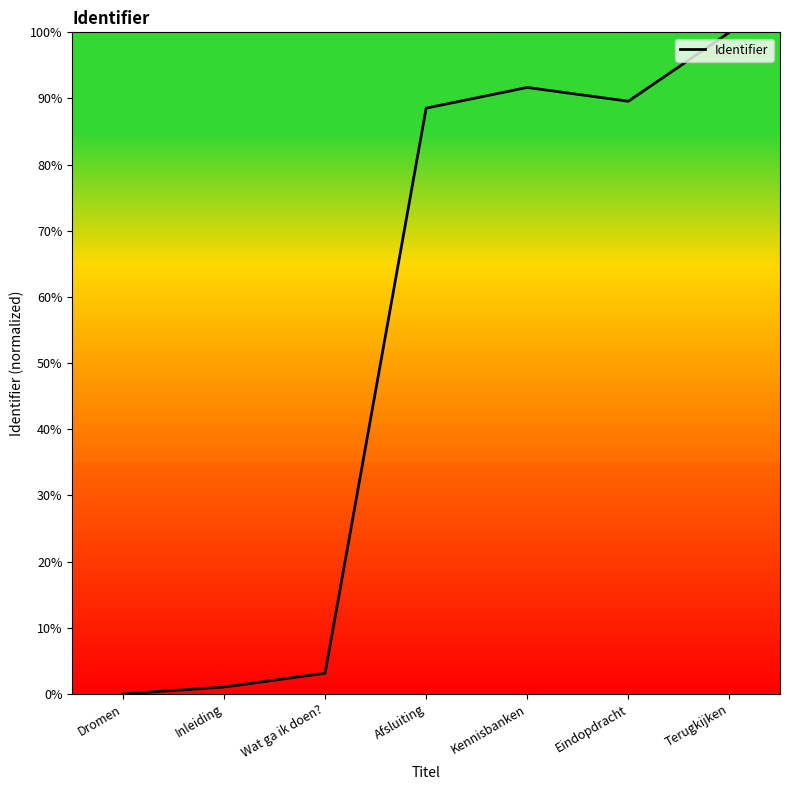

What is the change in value from Dromen to Terugkijken?

+100.0